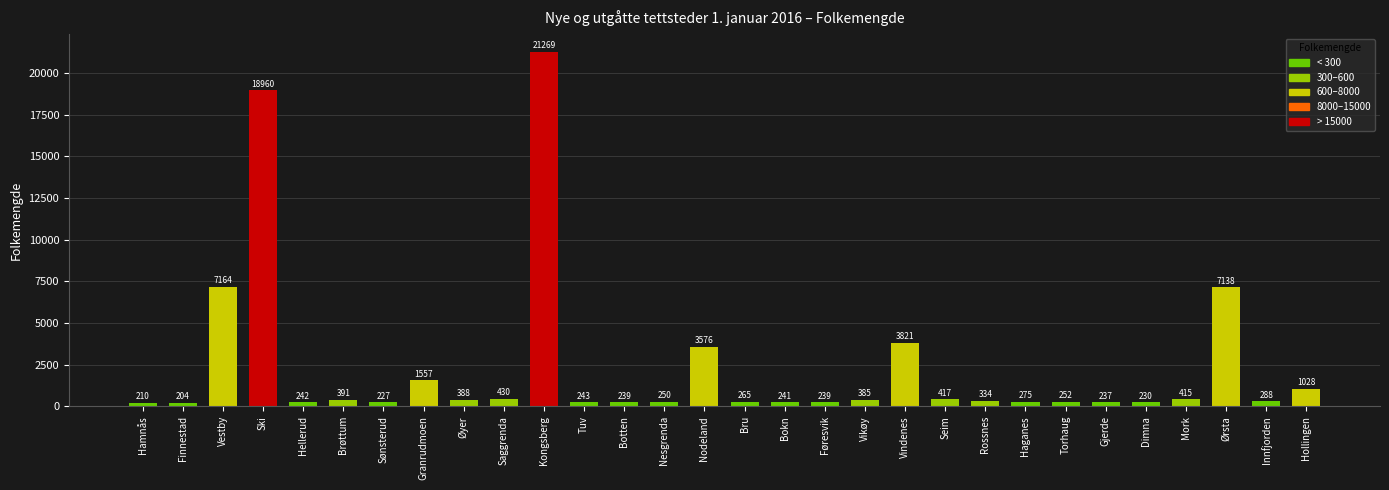

What position from the left is Seim?

21